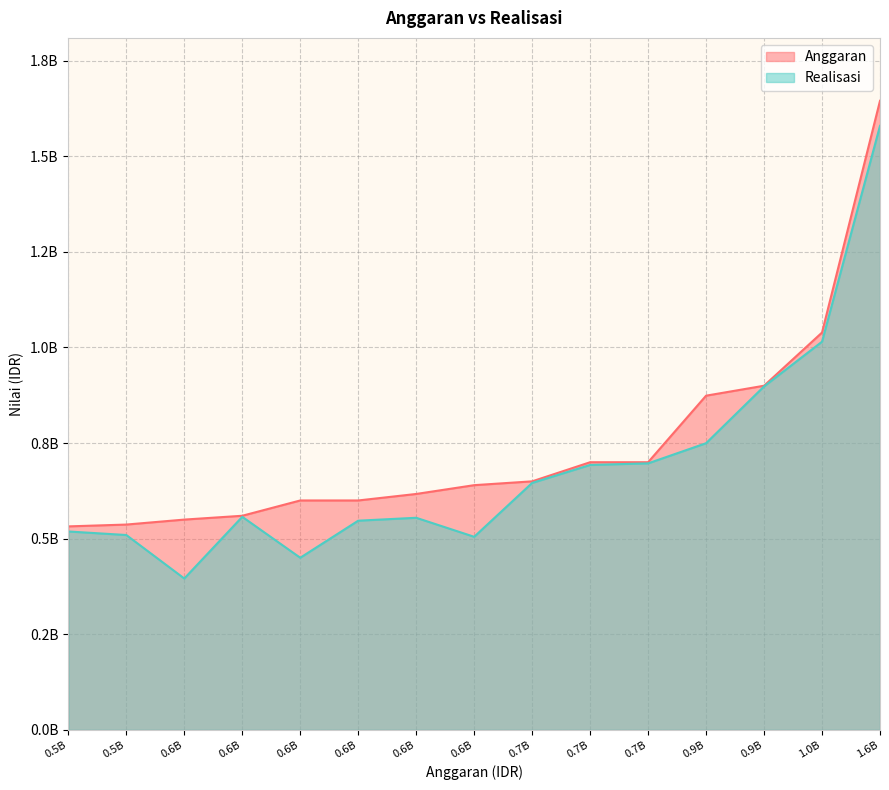

What is the difference between the Realisasi values at 700000000 and 600000000?

246769100